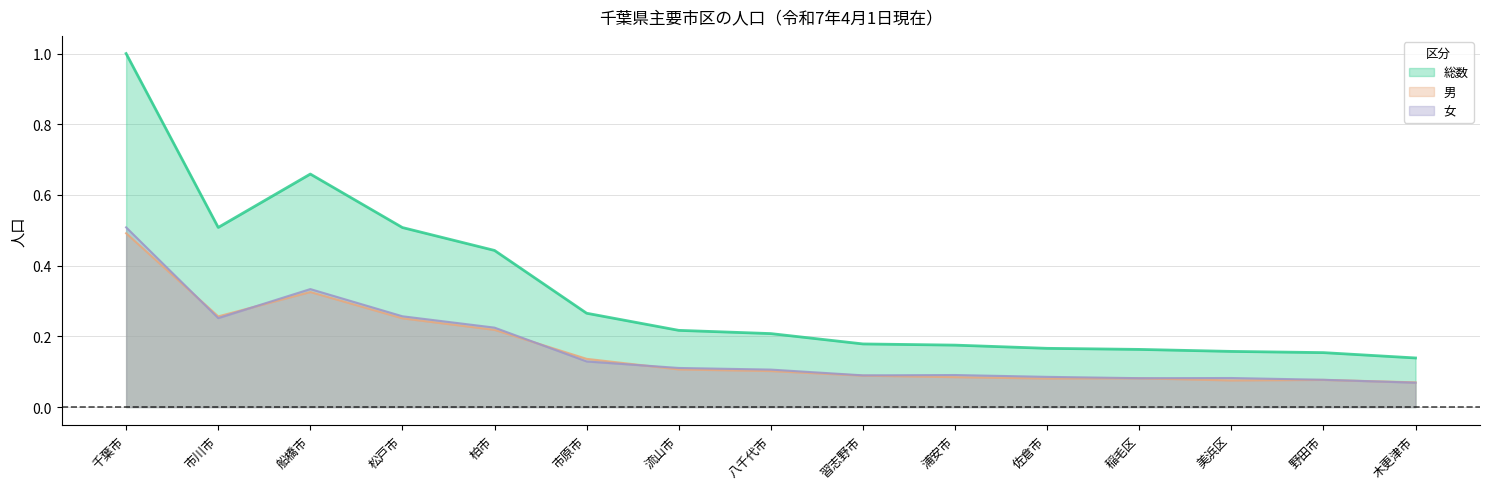

True or false: 女 and 総数 intersect in this chart.

False